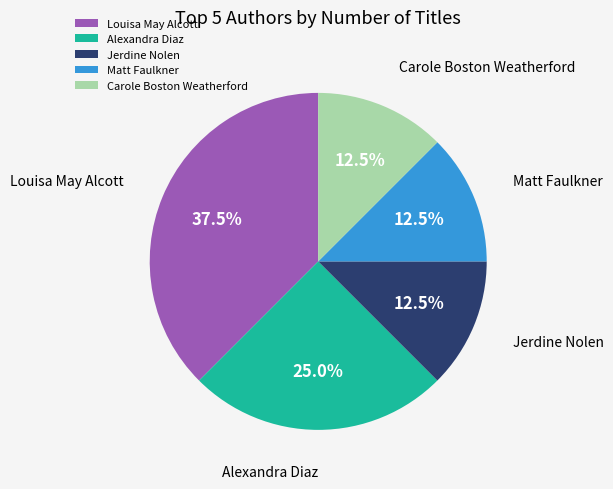

The Alexandra Diaz slice represents 12% of the pie. True or false?

False